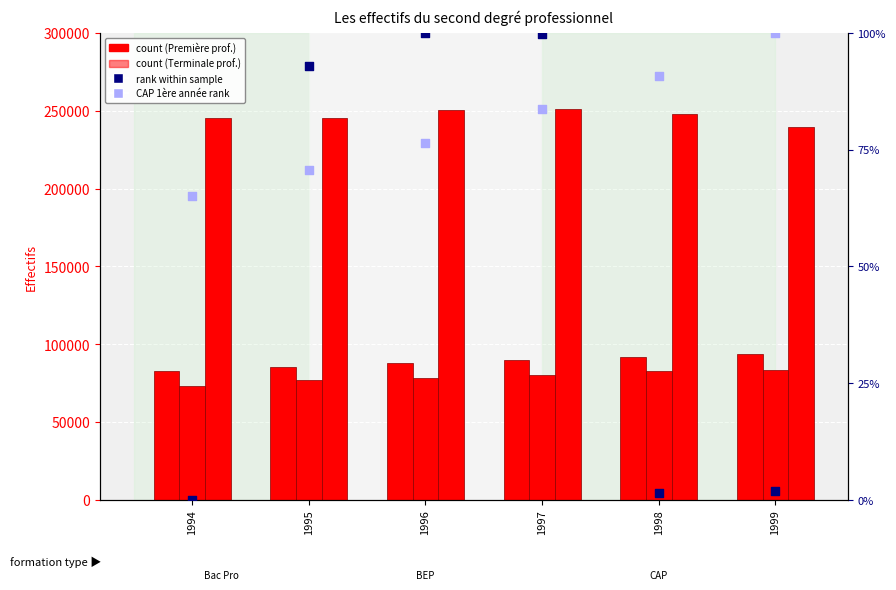

At how many categories does at least one series exceed 76457?

6